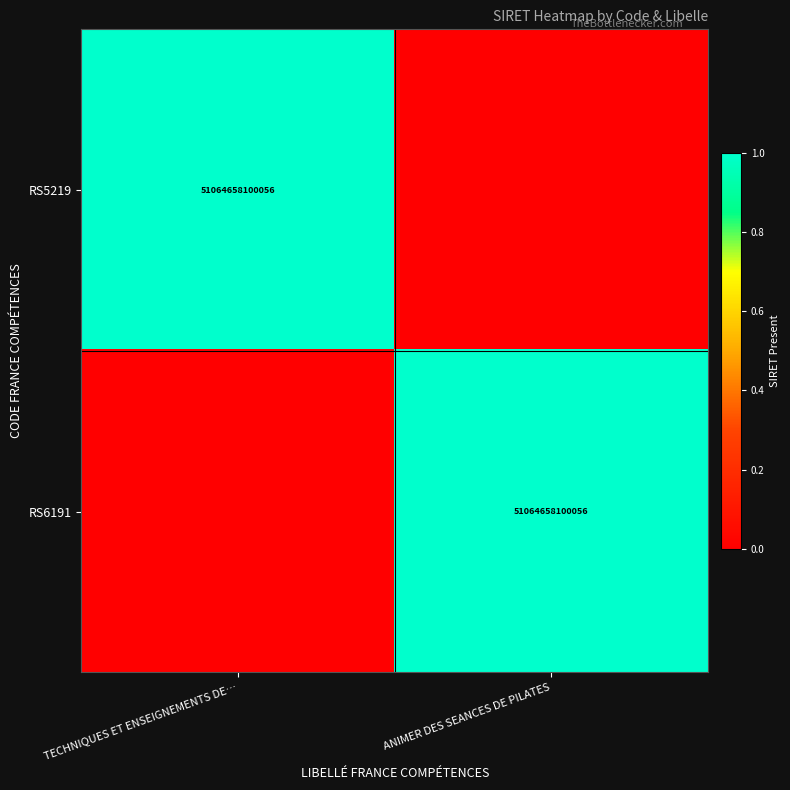

Is it true that RS6191 equals 25134082847836 at ANIMER DES SEANCES DE PILATES?

False